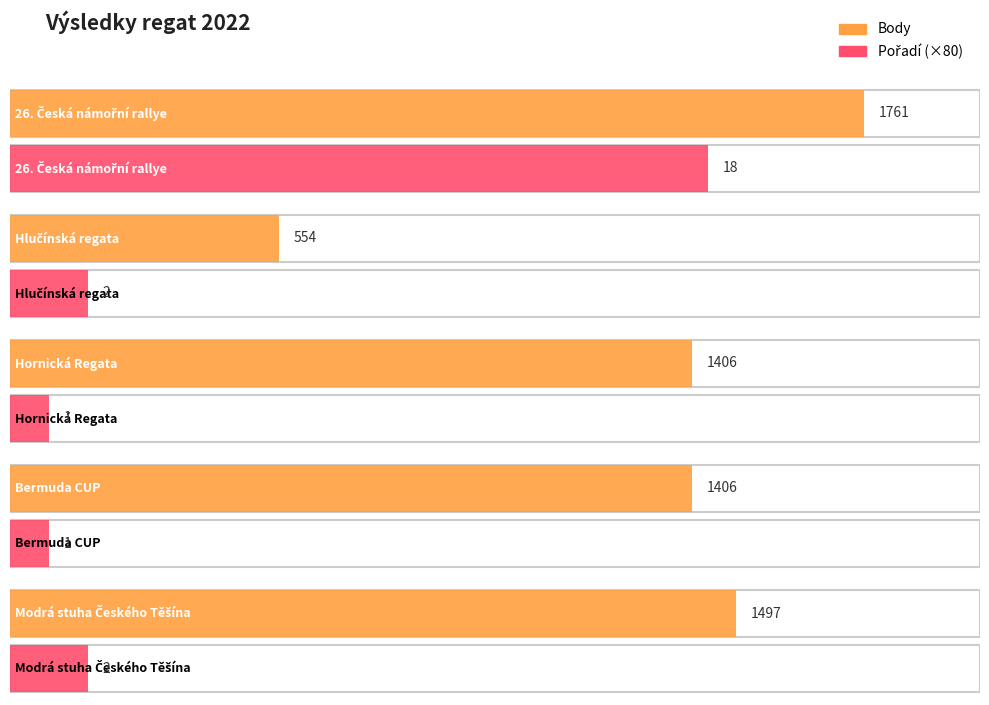

What is the spread (max minus min) of values at Hlučínská regata?

552